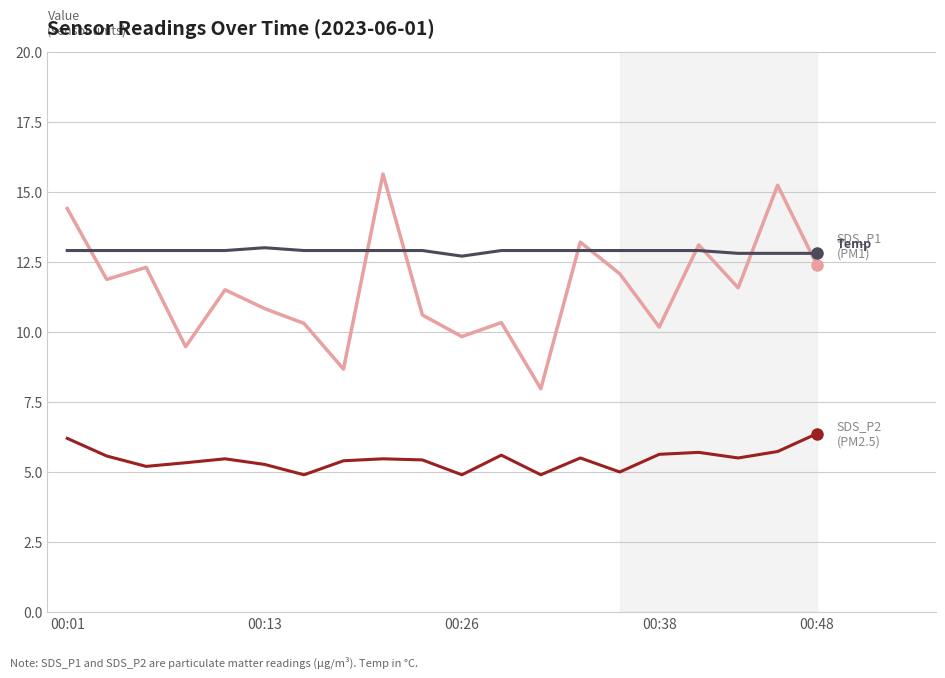

Count the number of categories in the chart.

20